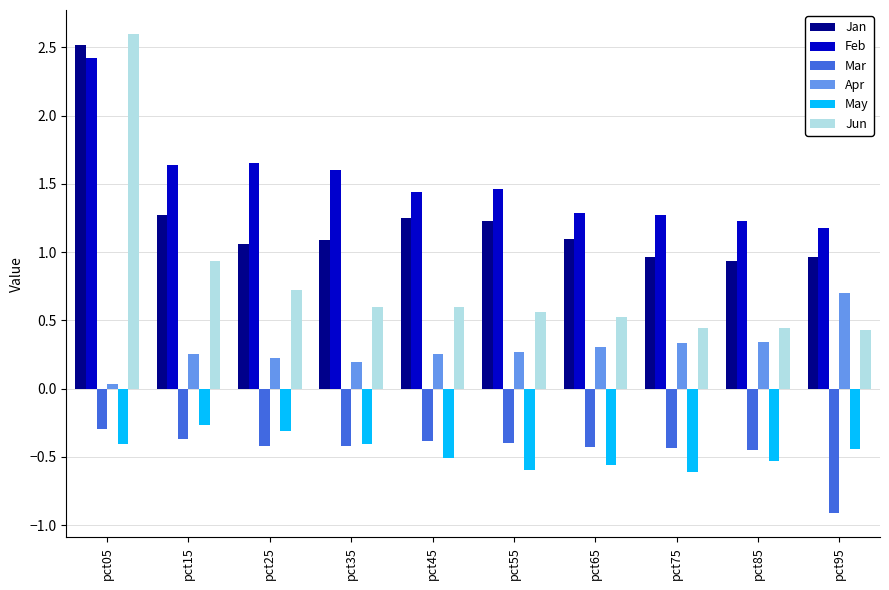

What is the sum of the Feb values at pct85 and pct65?

2.5